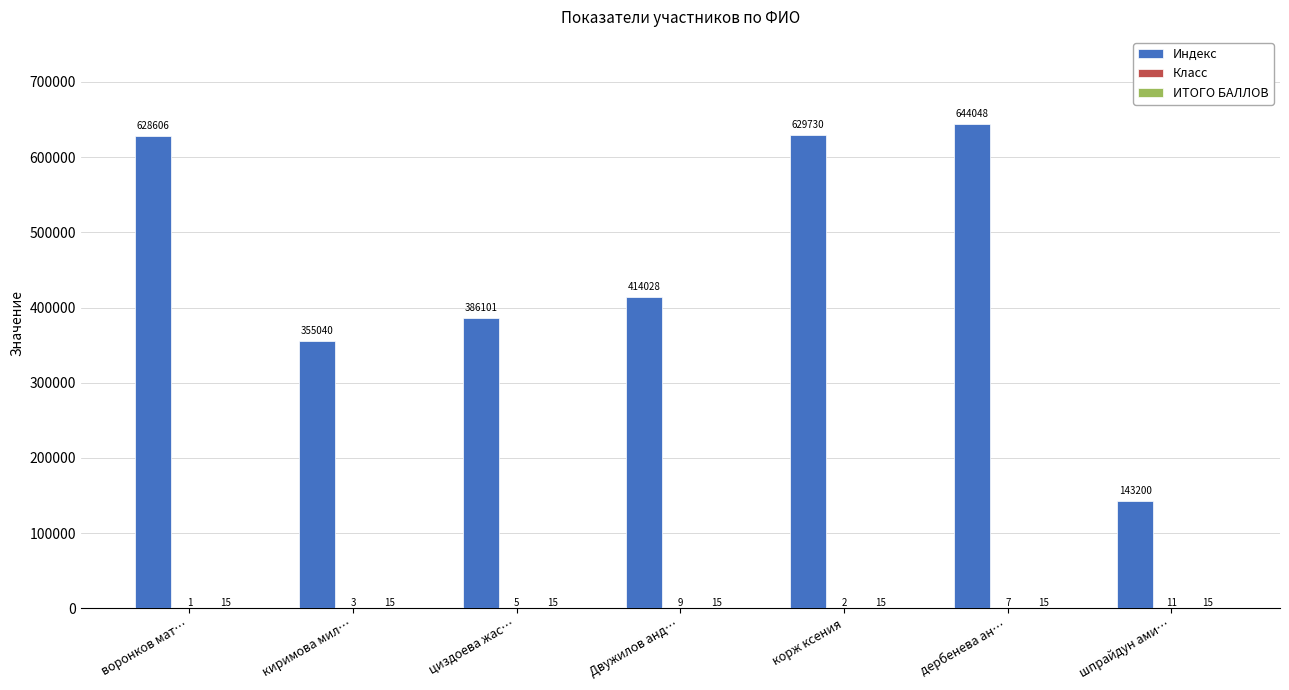

What is the total value across all series at дербенева ан…?

644070